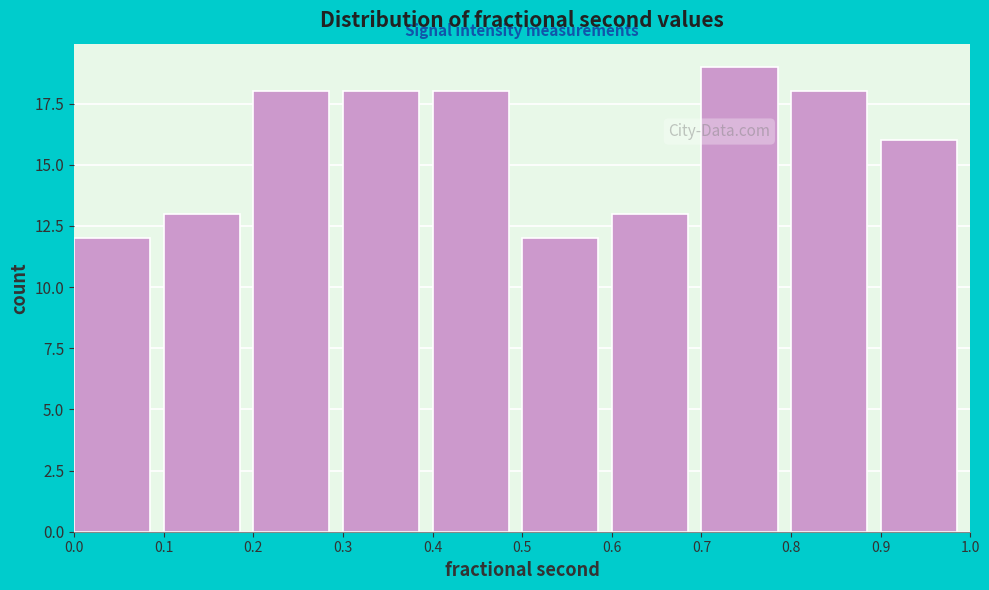

How tall is the bar that spans 0.9 to 1.0 on the x-axis? The values are not printed on the chart, so give them approximately, as read against the axis.

16